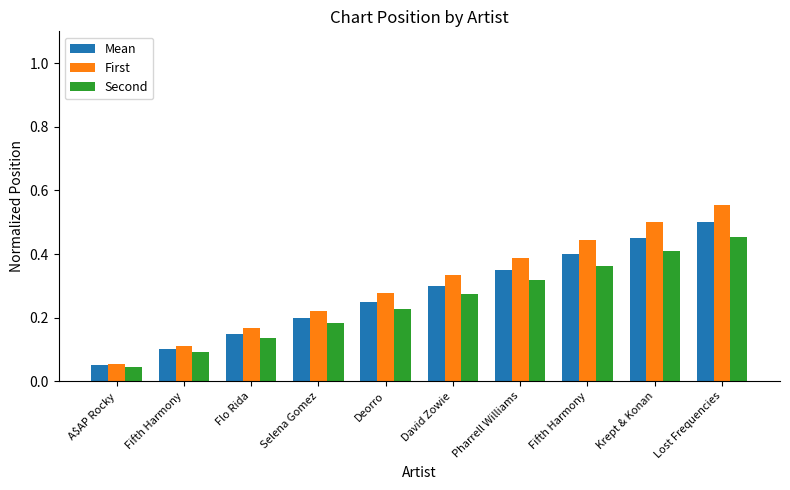

What is the average value of the Second series?

0.2